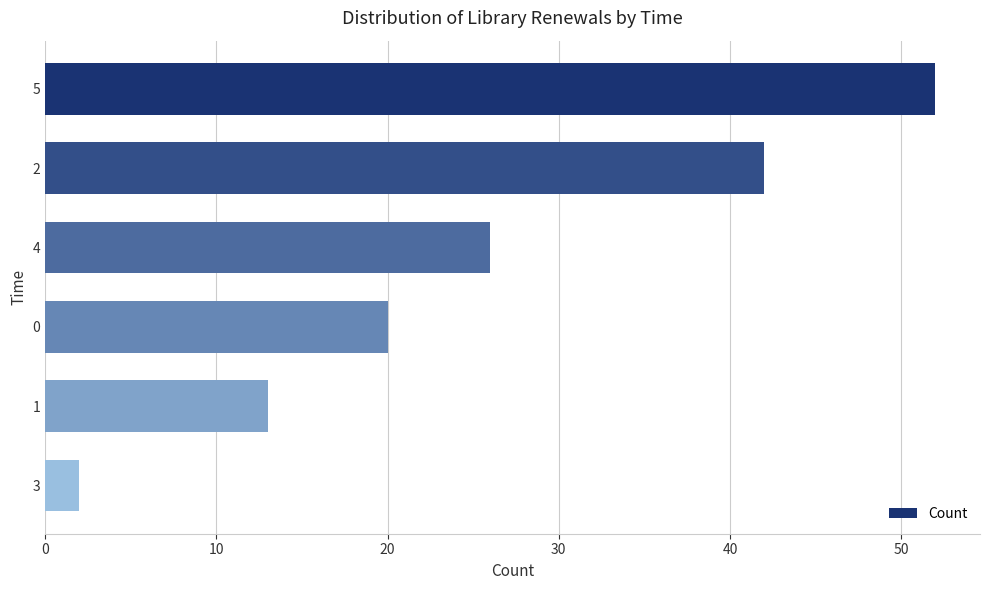

What is the difference between the maximum and minimum values?

50